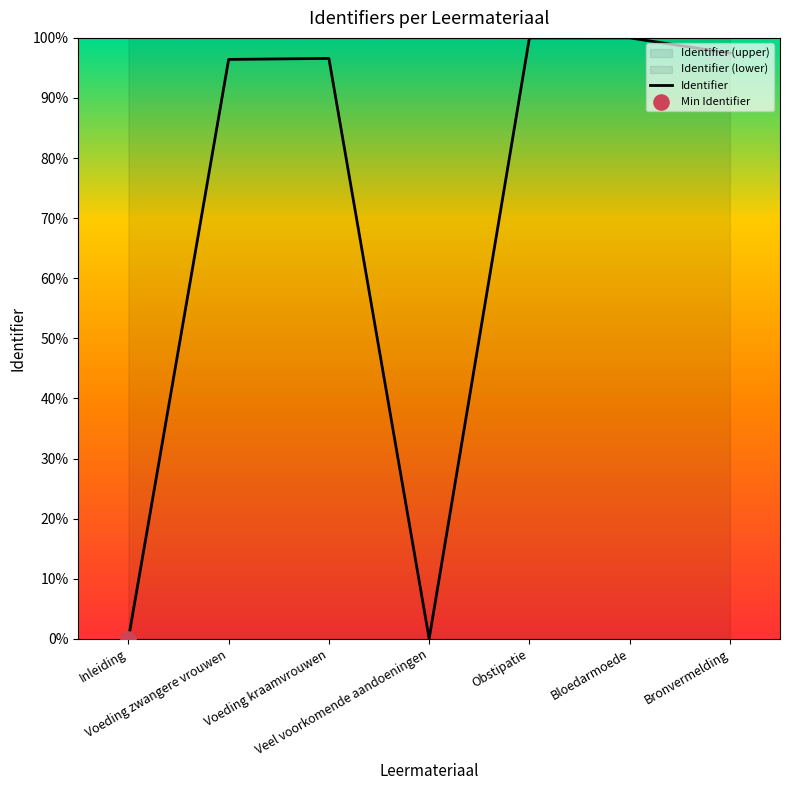

What is the change in value from Voeding kraamvrouwen to Veel voorkomende aandoeningen?

-96.6